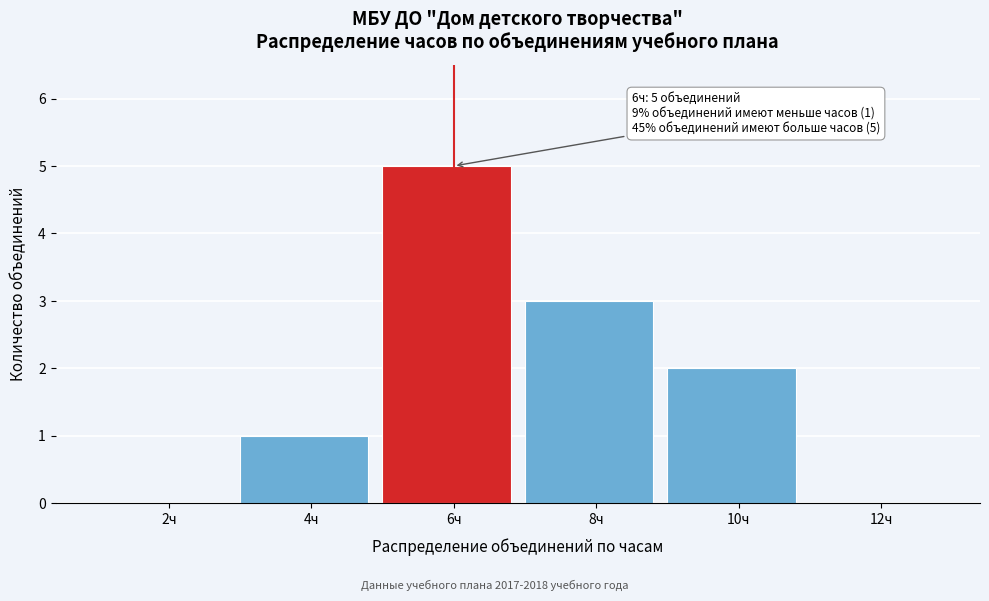

Reading left to right, transcribe all the data shown in this chart.

2ч=0	4ч=1	6ч=5	8ч=3	10ч=2	12ч=0